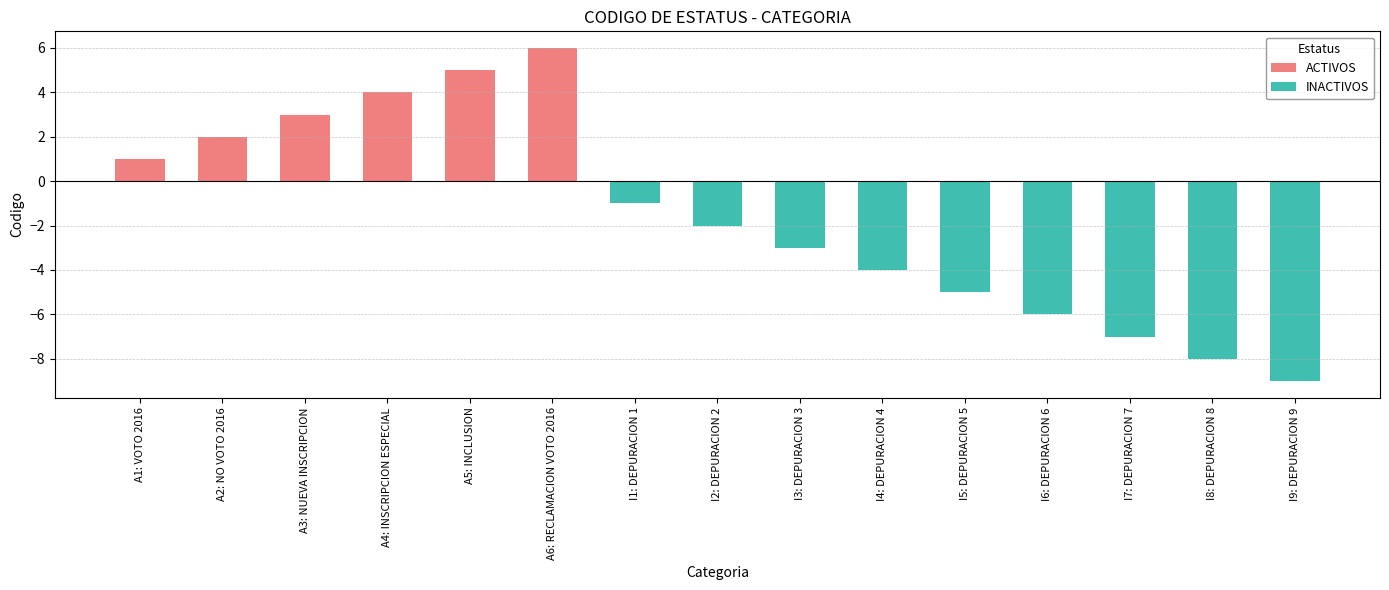

The ACTIVOS series shows 5 at A5: INCLUSION. True or false?

True